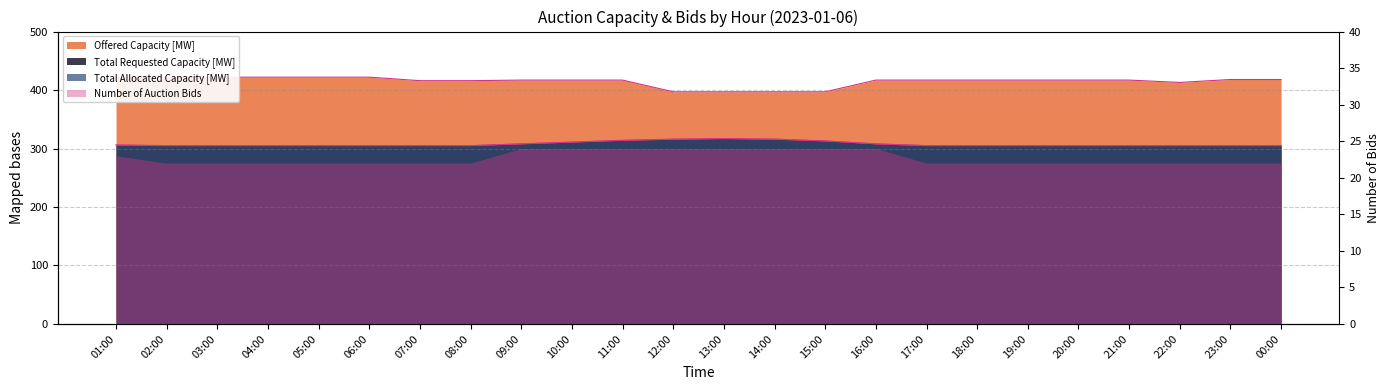

At which category is the sum across all series the highest?

11:00